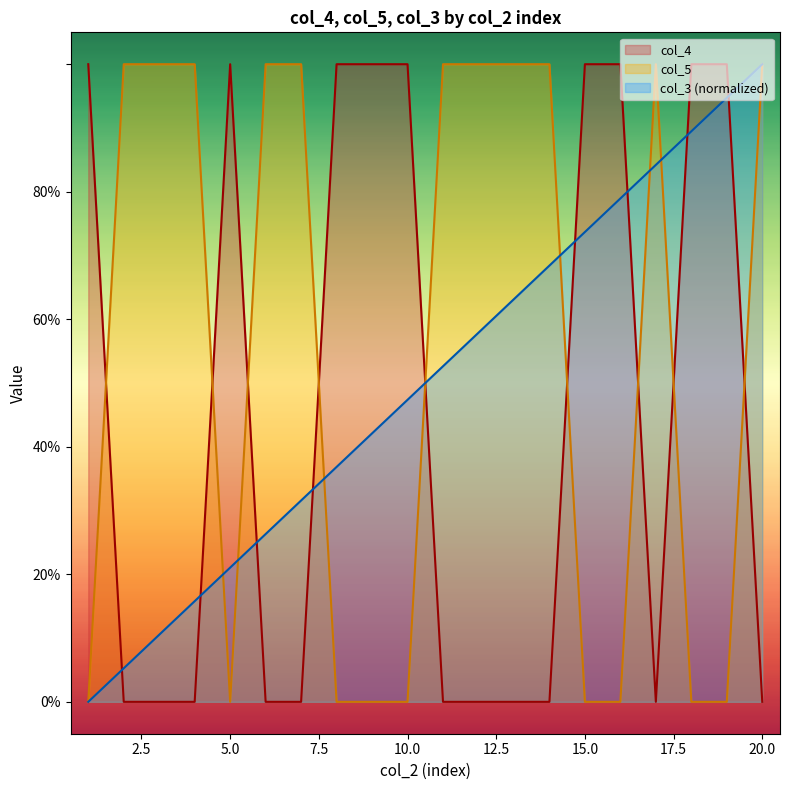

Where do col_3 and col_4 first cross each other?

1 and 2